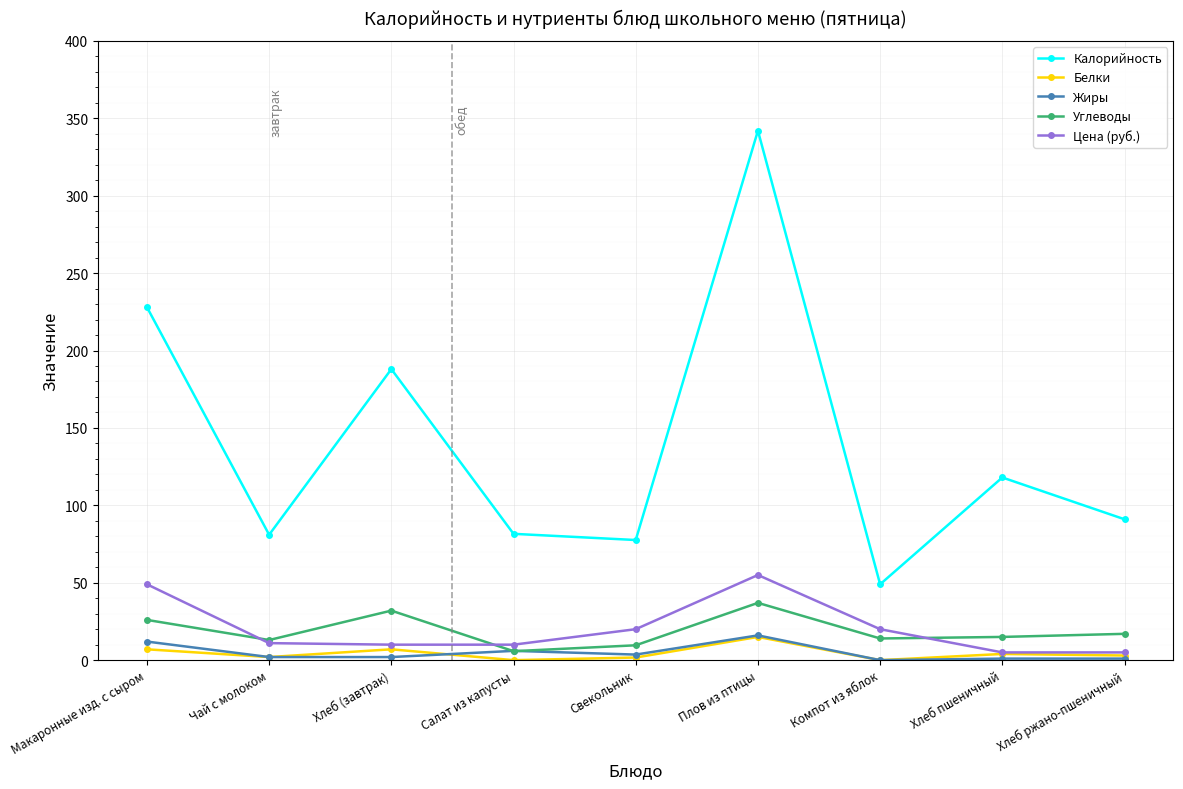

Which series has the largest total across all categories?

Калорийность